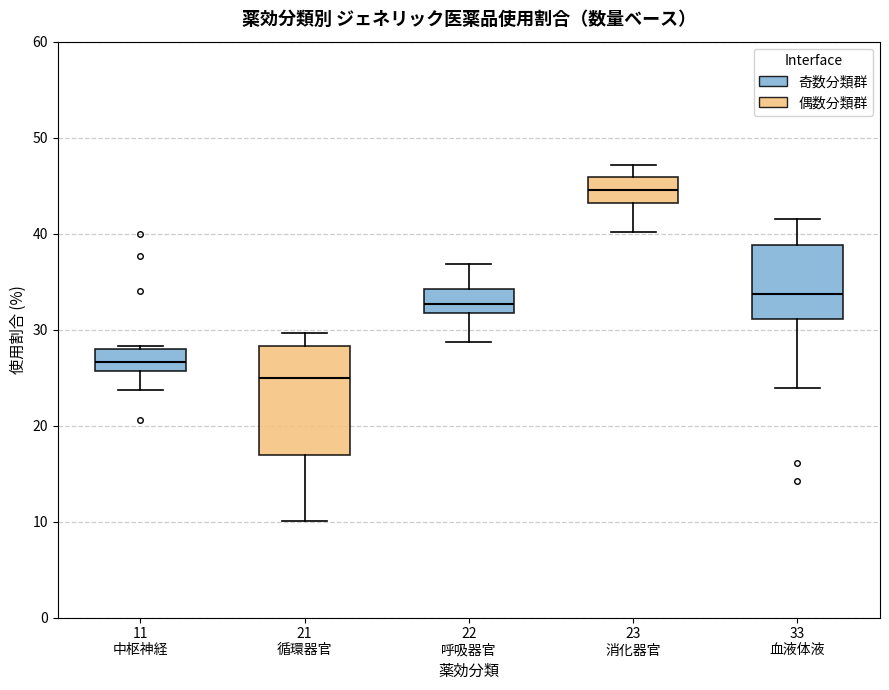

Reading left to right, transcribe this box plot: for each box, give where its median line is, the range the box spans, and where its two whiskers end, as read against the y-axis. The values are not printed on the chart, so give them approximately, as read against the axis.

11 中枢神経: median 27, box 26 to 28, whiskers 24 to 28
21 循環器官: median 25, box 17 to 28, whiskers 10 to 30
22 呼吸器官: median 33, box 32 to 34, whiskers 29 to 37
23 消化器官: median 45, box 43 to 46, whiskers 40 to 47
33 血液体液: median 34, box 31 to 39, whiskers 24 to 41